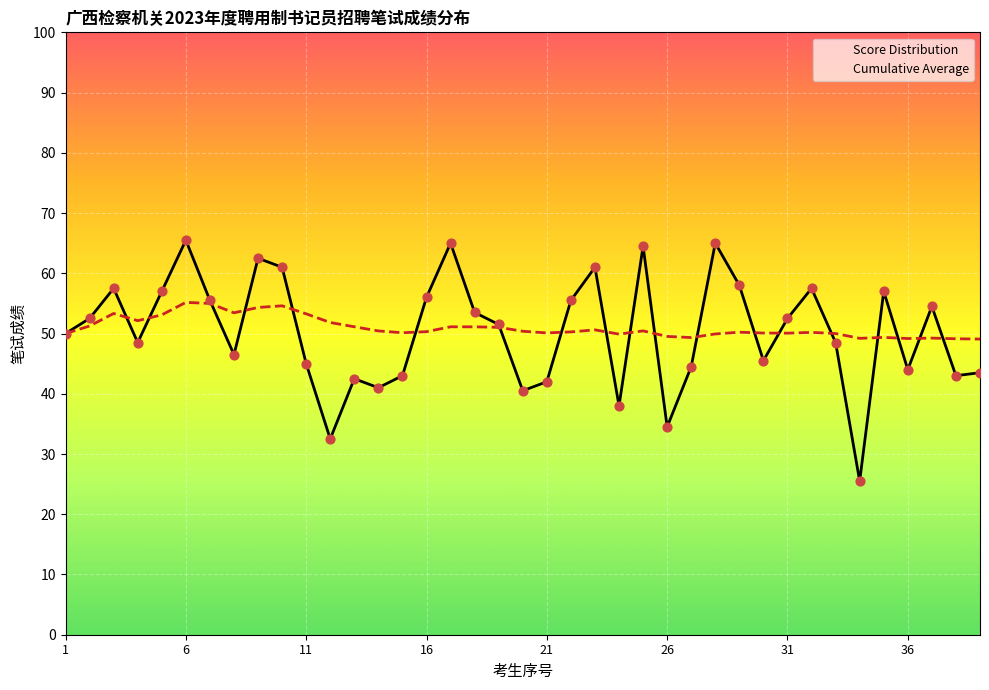

Which series contains the lowest Y value?

Score Distribution